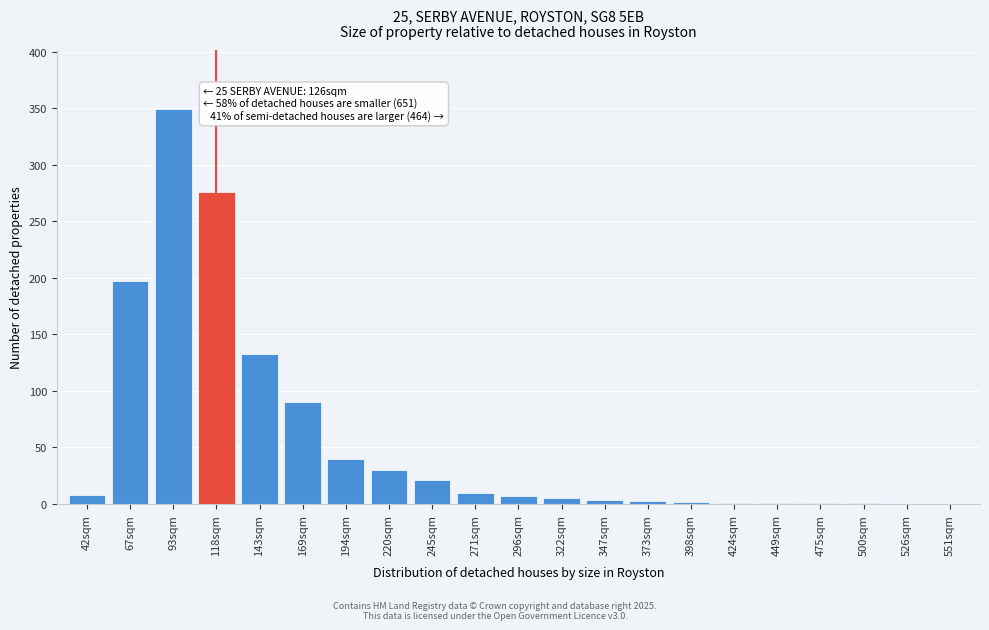

What is the change in value from 93sqm to 169sqm?

-259